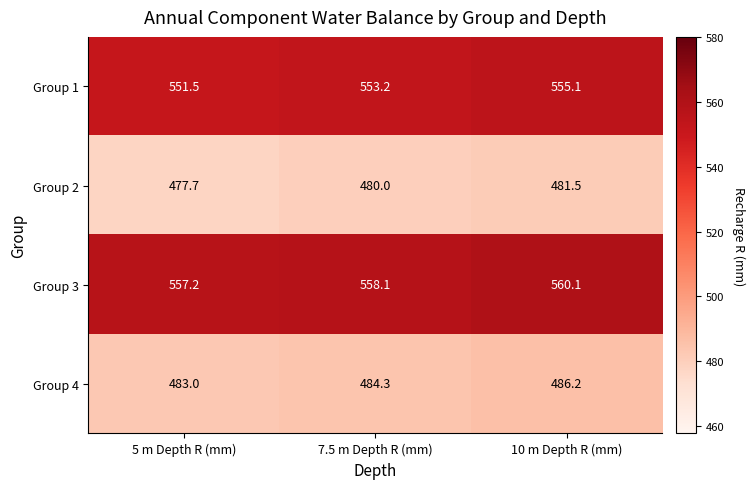

Rank the series at 7.5 m Depth R (mm) from lowest to highest value.

Group 2, Group 4, Group 1, Group 3